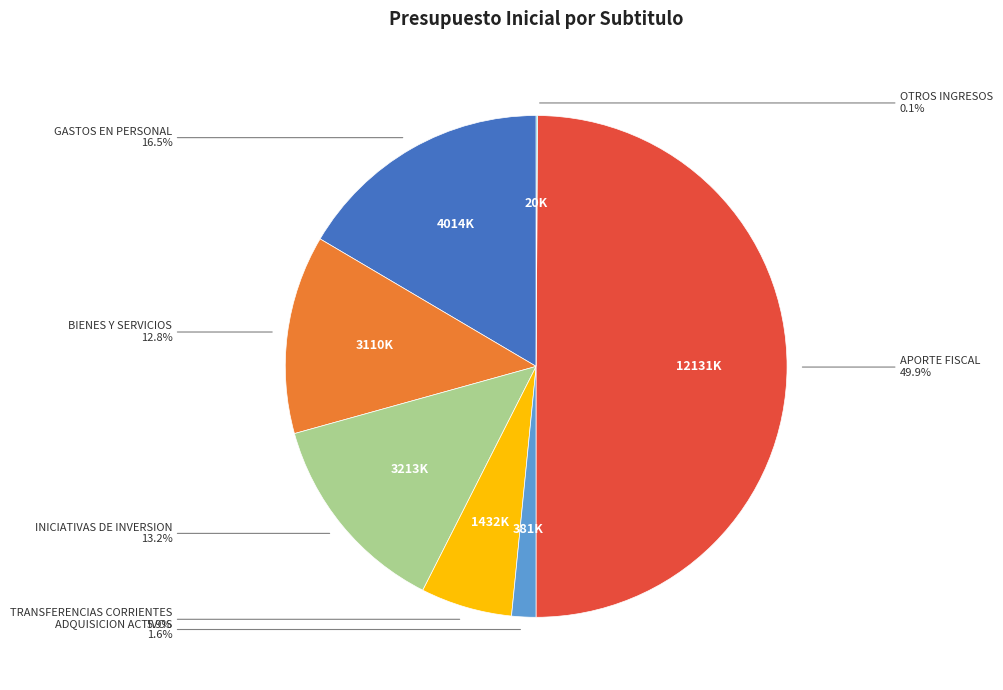

Which slice is the largest?

APORTE FISCAL